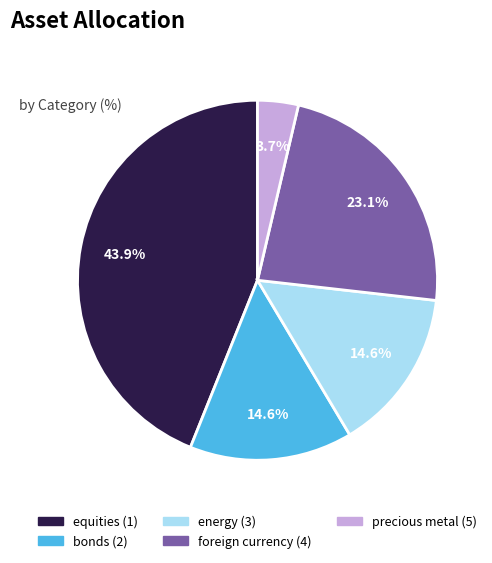

Is there a majority slice in this chart?

No